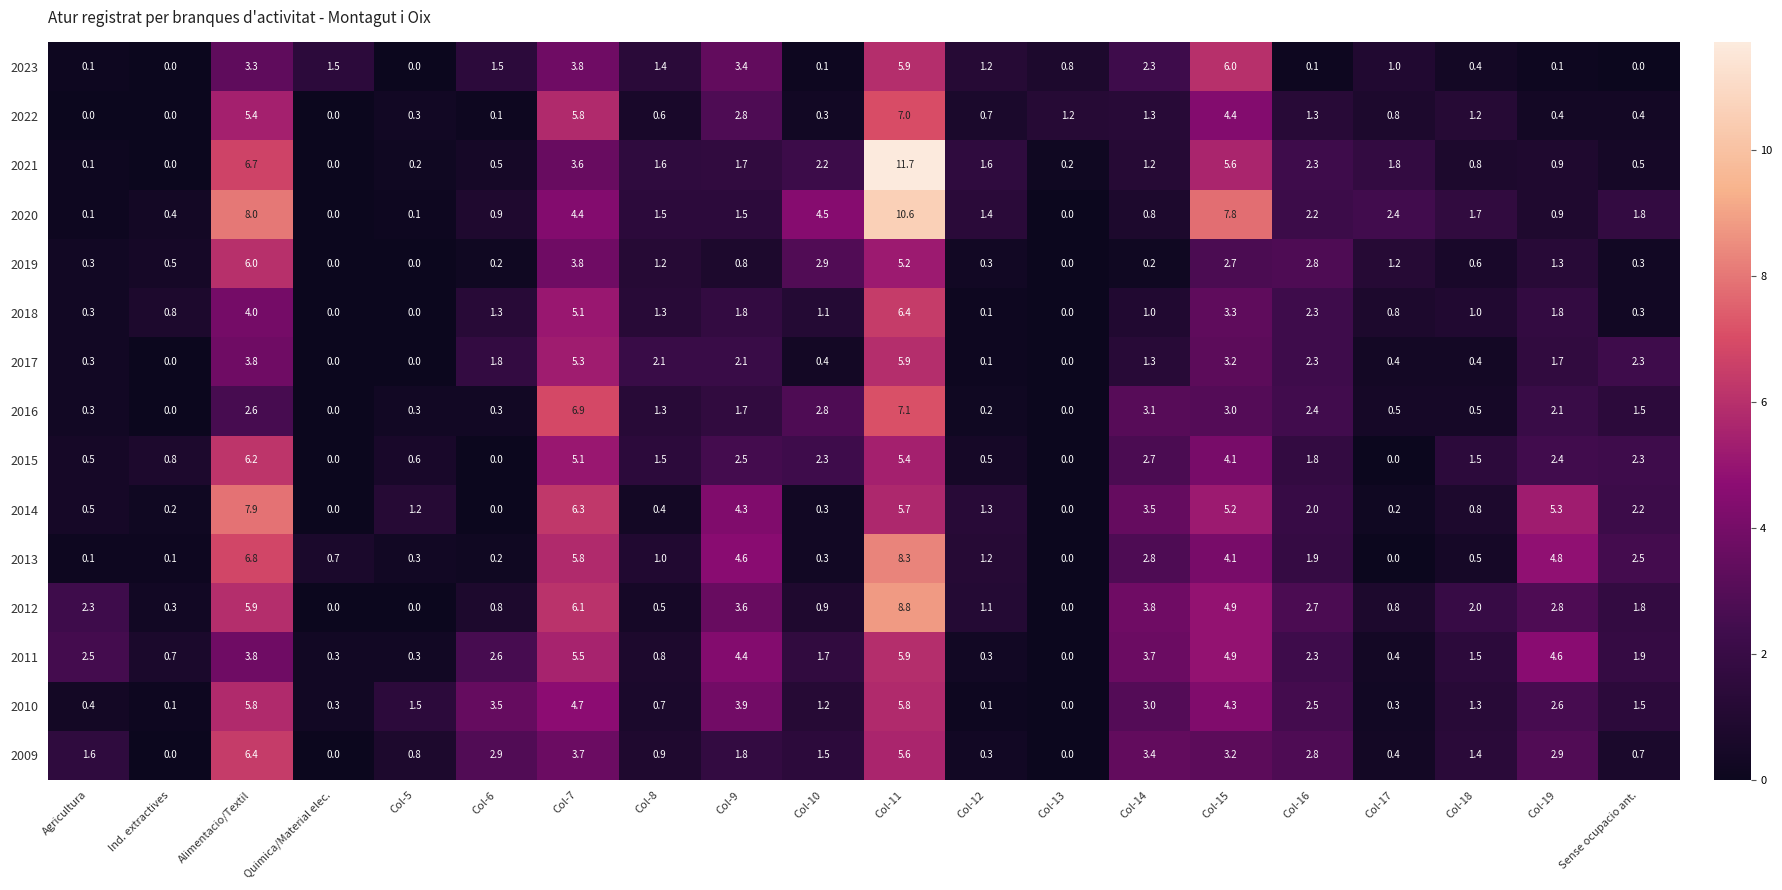

Where is 2013 nearest to the value 4?

Col-15